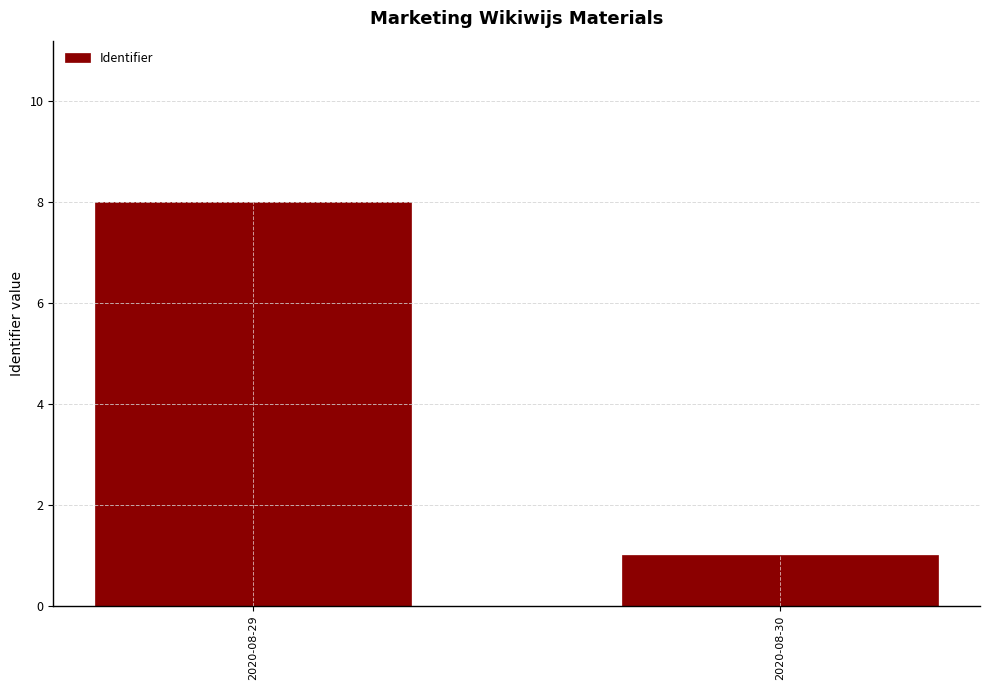

What is the difference between the maximum and minimum values?

7